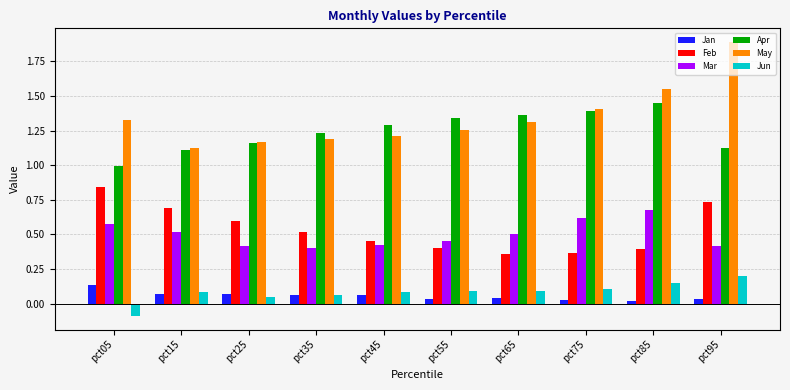

Is the value of Apr at pct55 greater than the value of Jan at pct35?

Yes